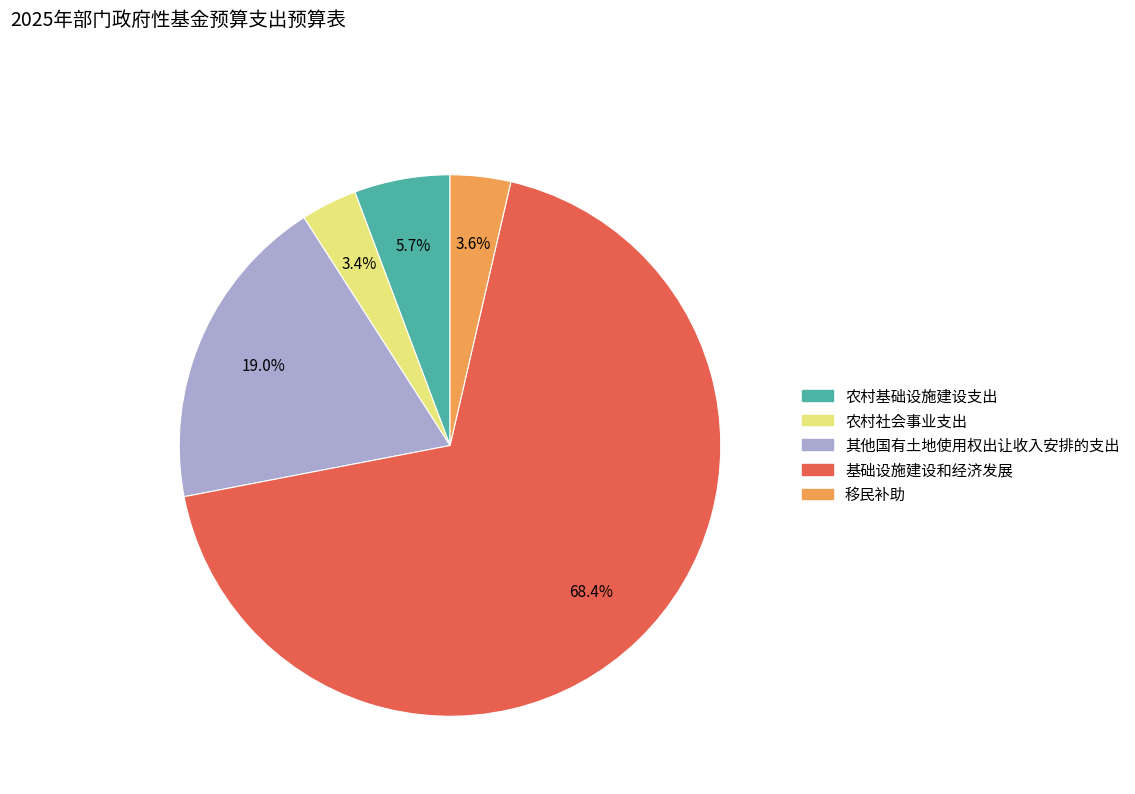

Is the sum of 移民补助 and 农村基础设施建设支出 greater than half?

No